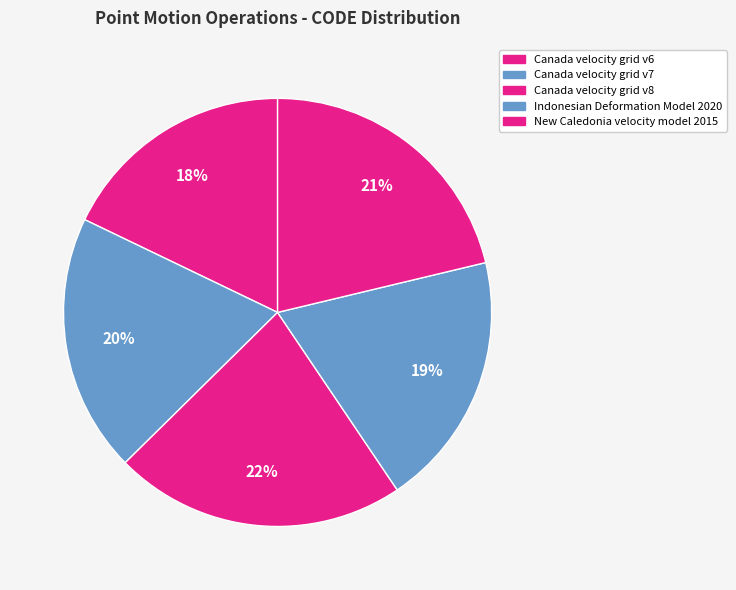

Which slice is the largest?

Canada velocity grid v8